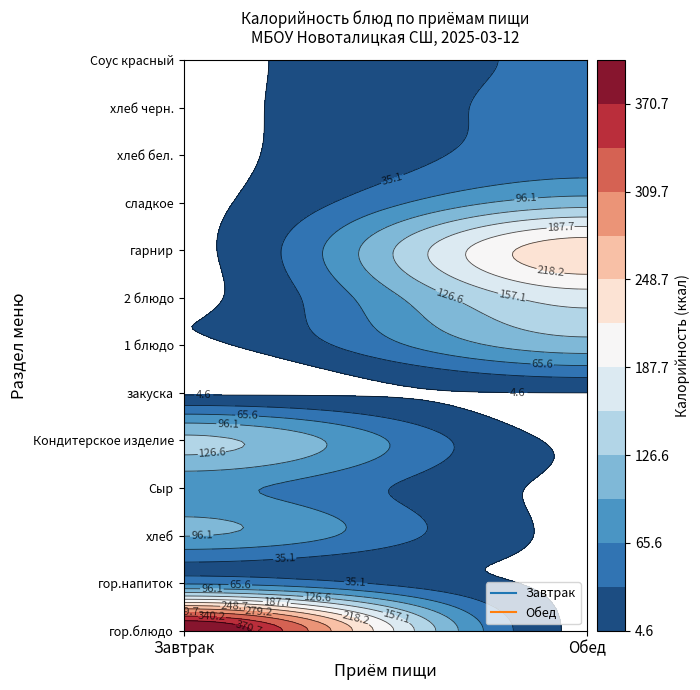

Is the value of Обед at гор.блюдо greater than the value of Завтрак at гор.напиток?

No